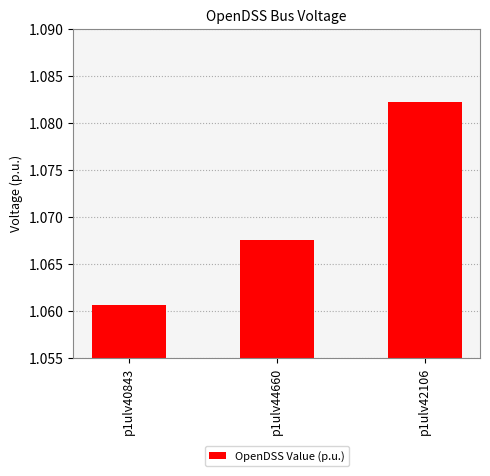

Which has a higher value, p1ulv42106 or p1ulv40843?

p1ulv42106